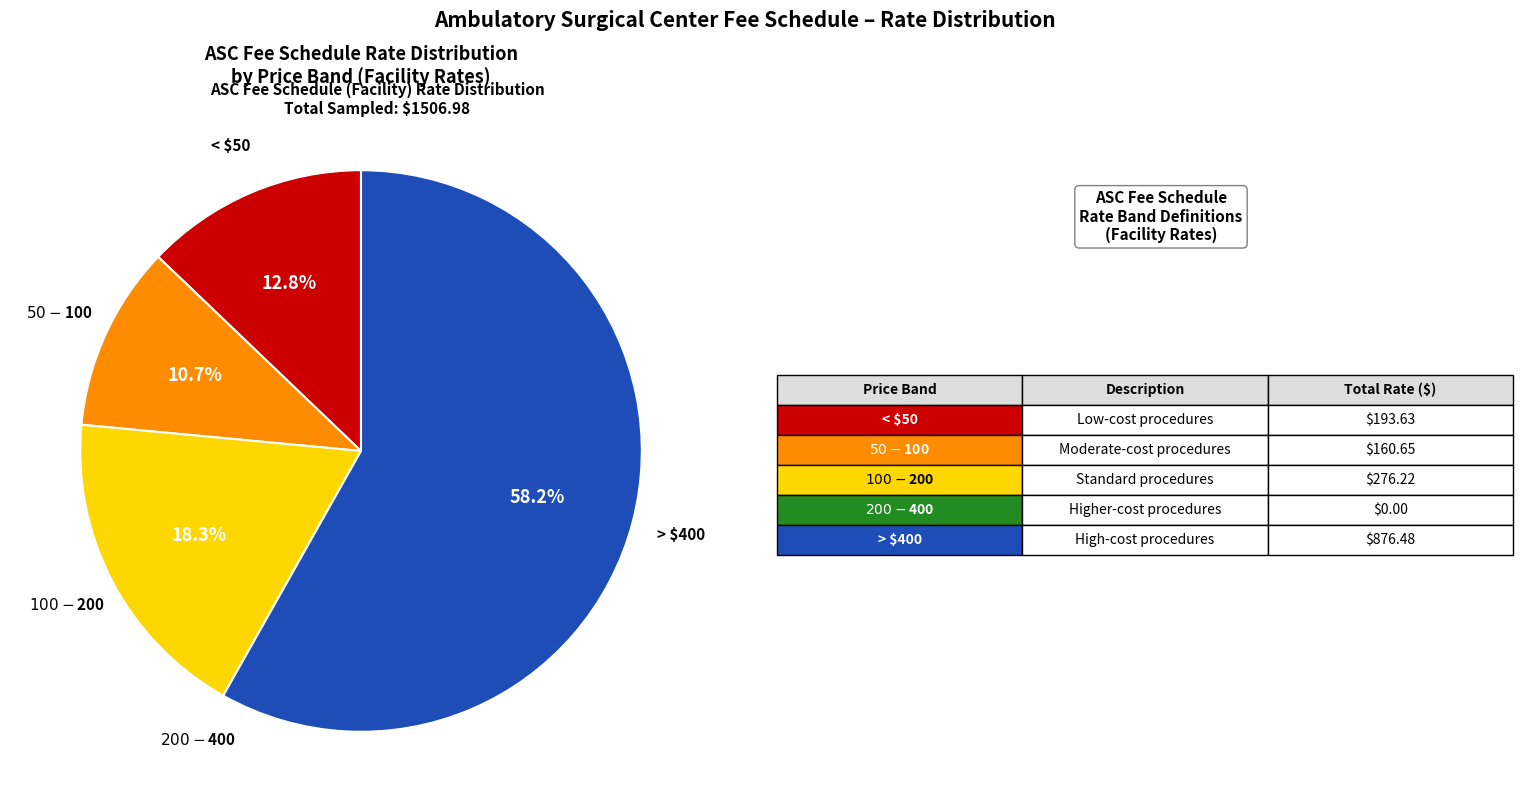

Is there a majority slice in this chart?

Yes